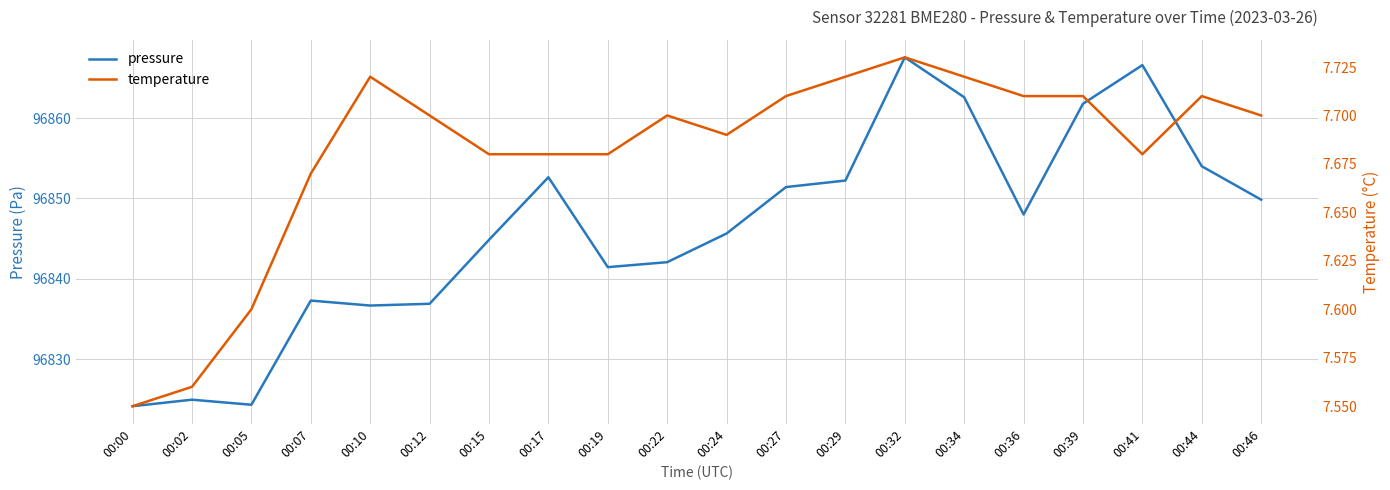

The value of temperature at 00:44 is 7.7. True or false?

True